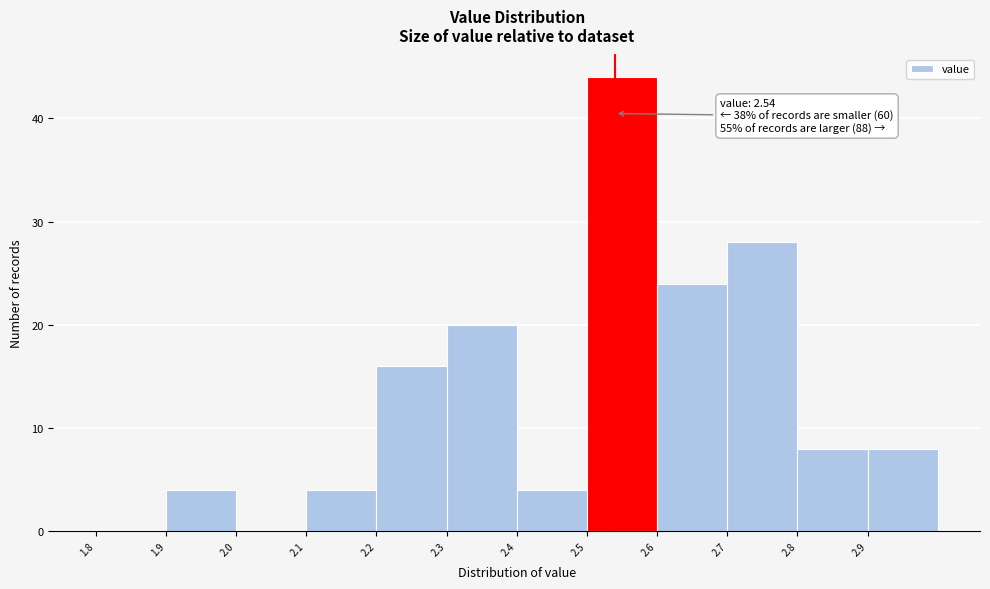

Over which range of the x-axis is the bar tallest?

2.5 to 2.6